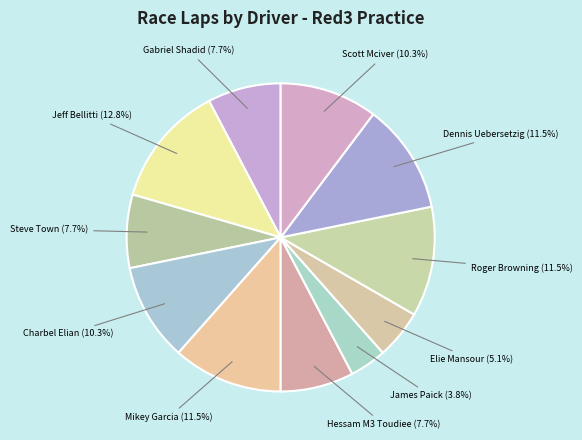

Is there a majority slice in this chart?

No